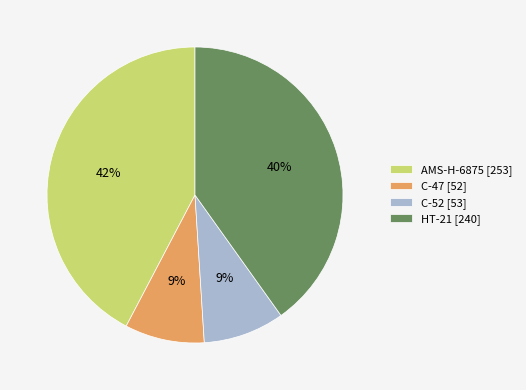

Is it true that HT-21 is 40% of the pie?

True